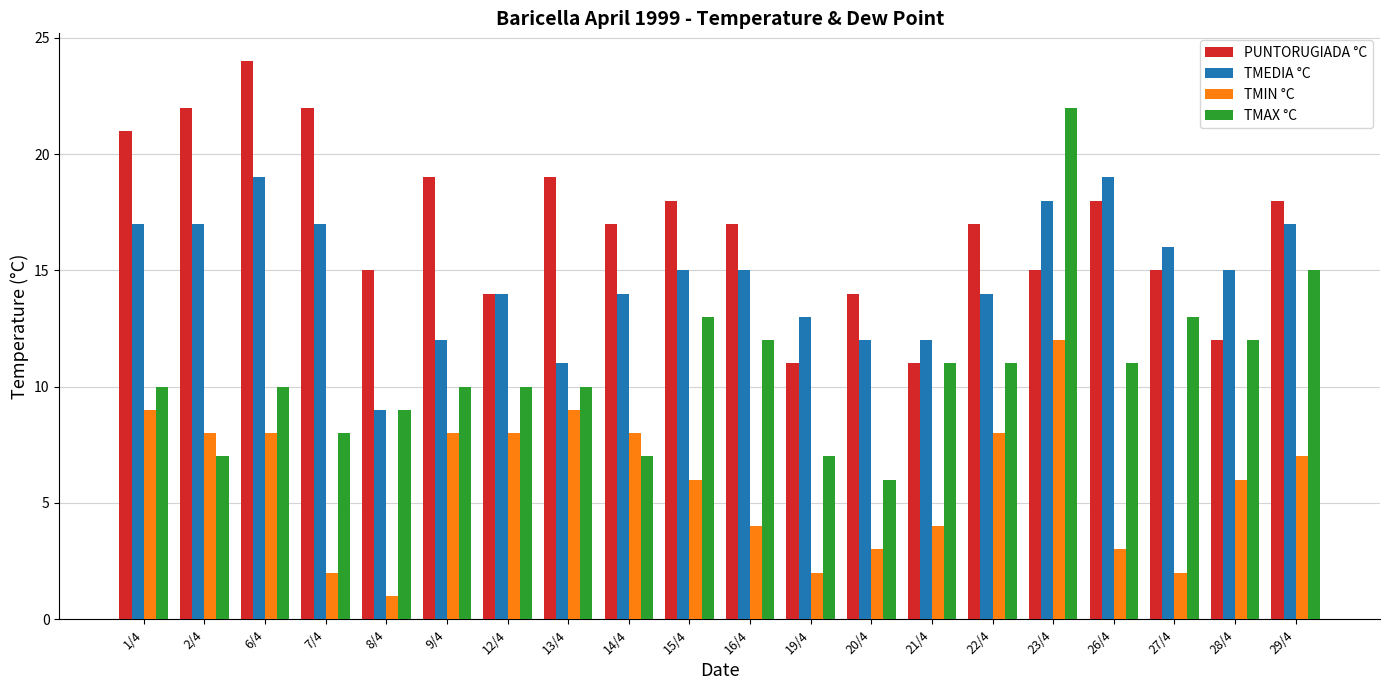

Which category has the lowest value in the TMAX °C series?

20/4